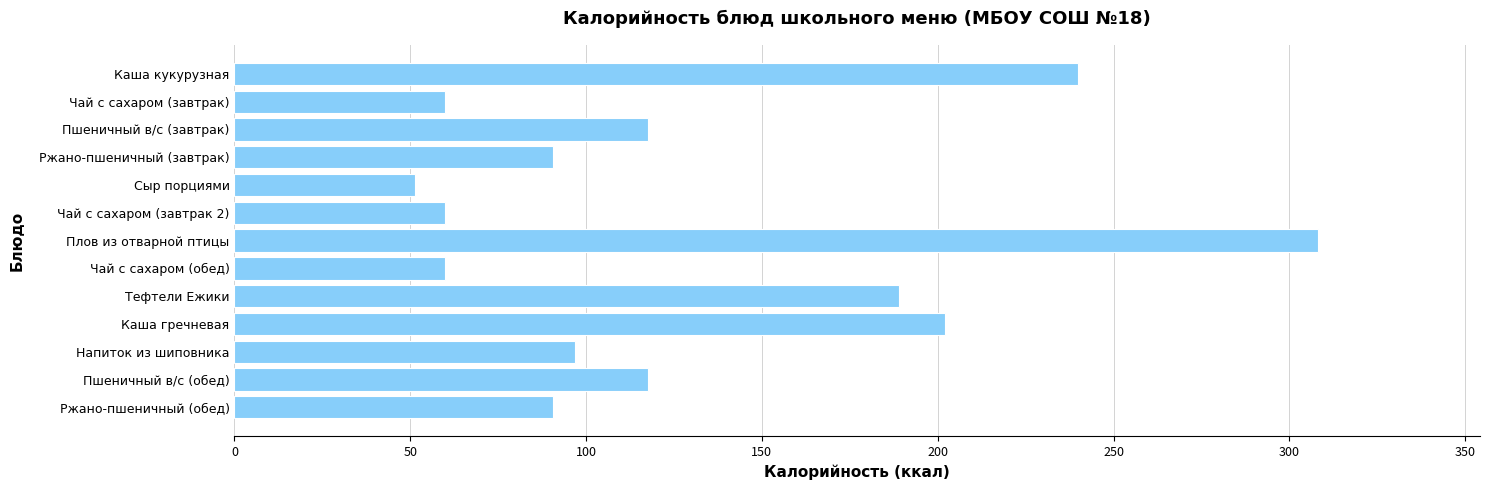

At which category does the chart reach its peak across all series?

Плов из отварной птицы